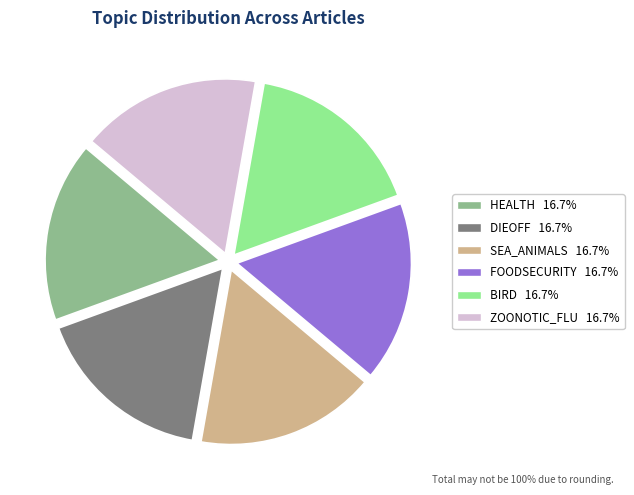

Is there any slice that represents more than half of the pie?

No